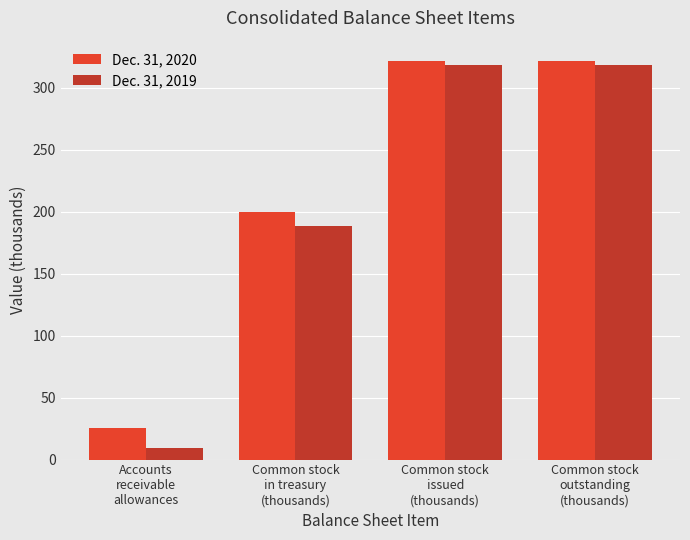

What position from the right is Common stock
in treasury
(thousands)?

3